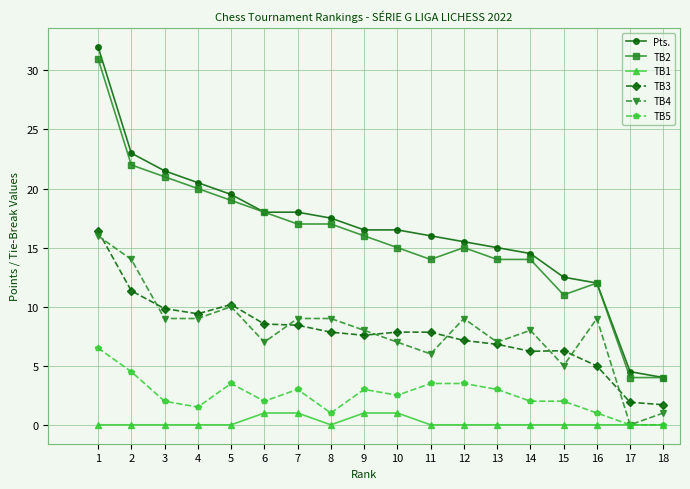

Between 3 and 6, which series saw the biggest shift?

Pts.